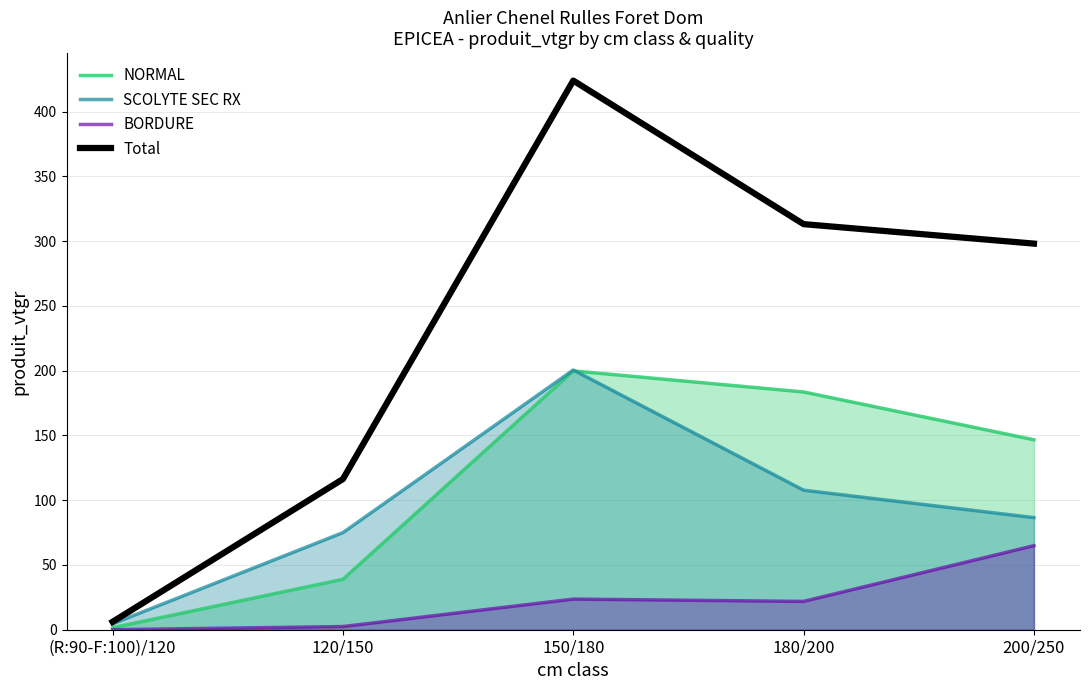

What is the difference between the second highest and minimum values in the NORMAL series?

182.0